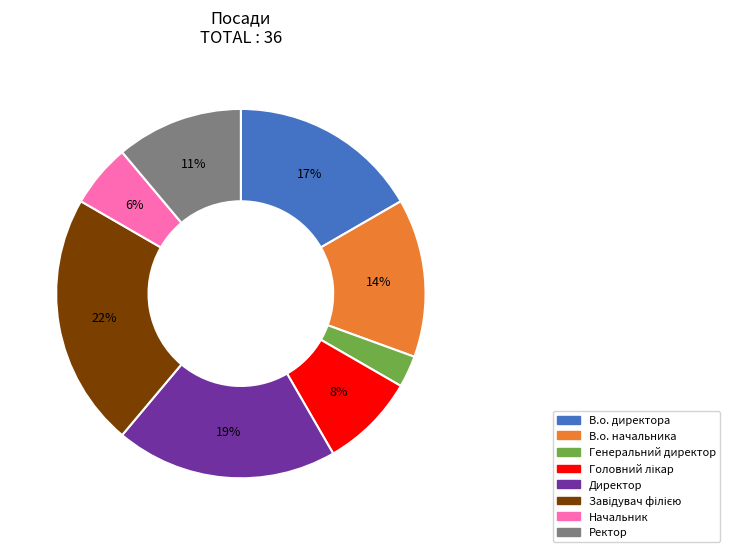

Is the sum of Генеральний директор and В.о. директора greater than half?

No